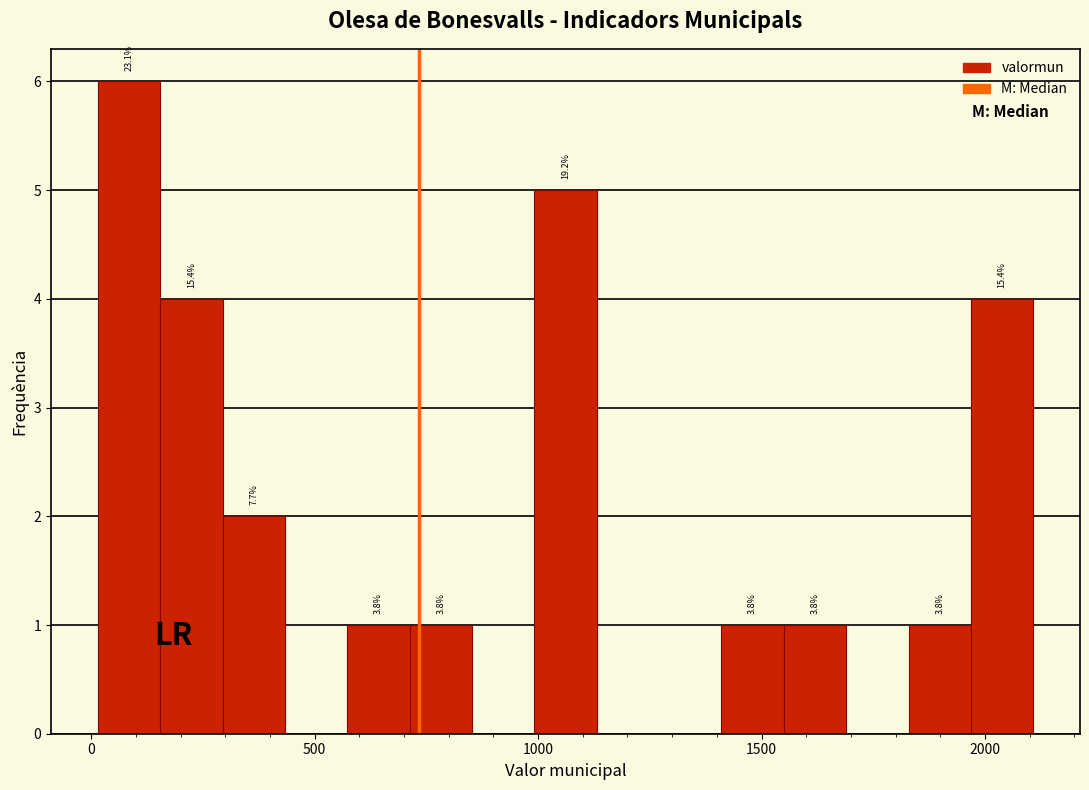

Around what value on the x-axis is the tallest bar? Give the approximate position of its centre, as read against the axis.

100